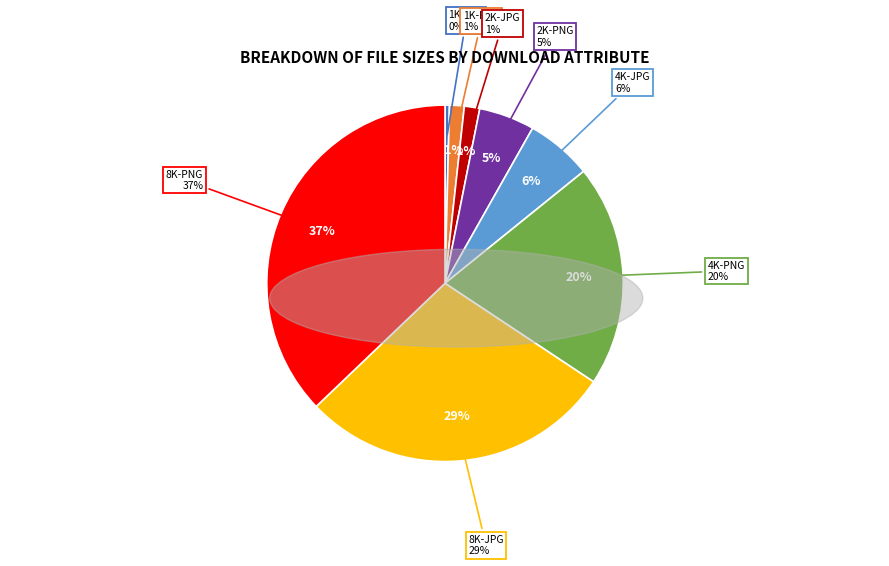

True or false: 8K-JPG accounts for 15% of the total.

False